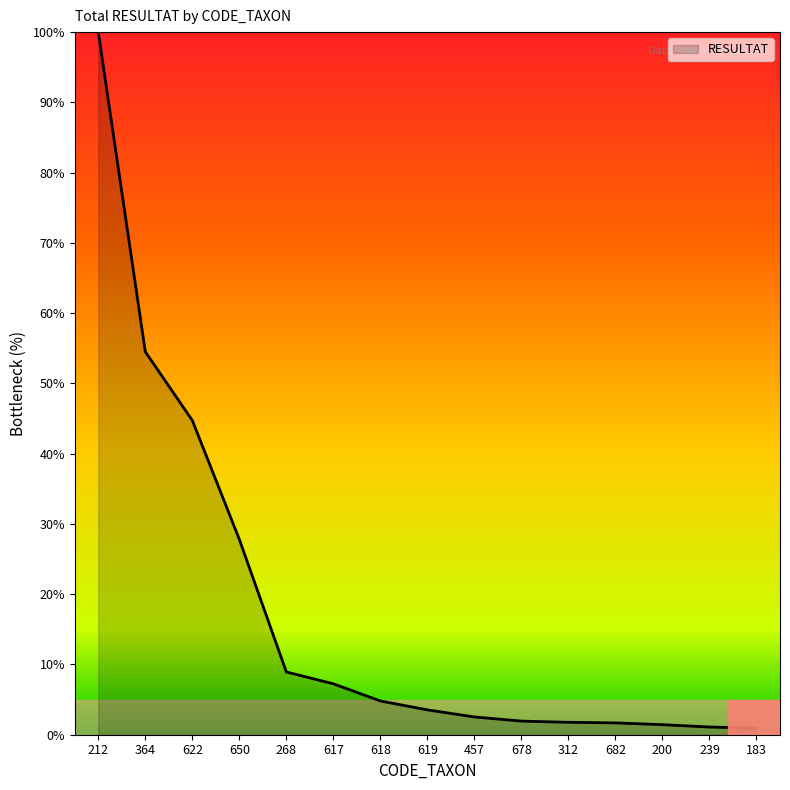

Is it true that the value at 268 is 3.1?

False